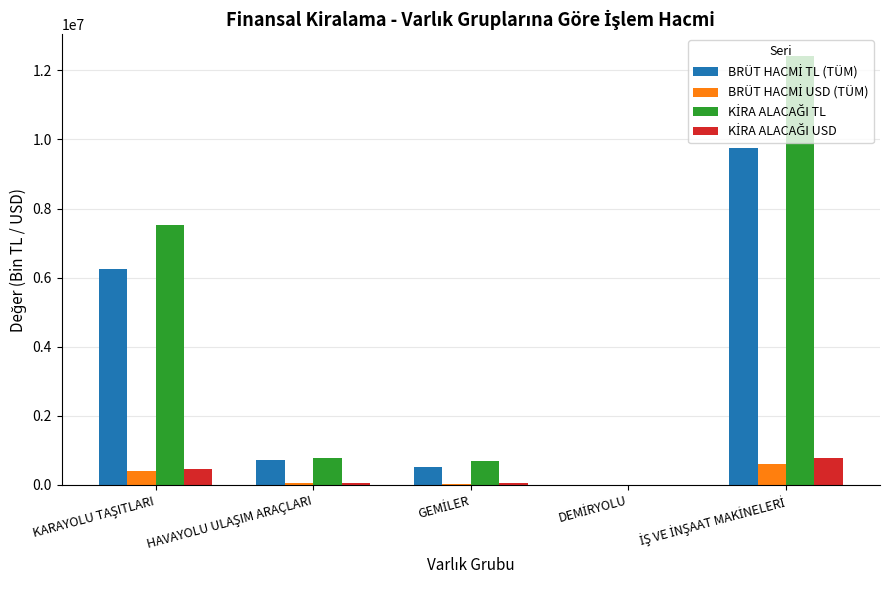

What is the maximum value shown in the chart?

12423069